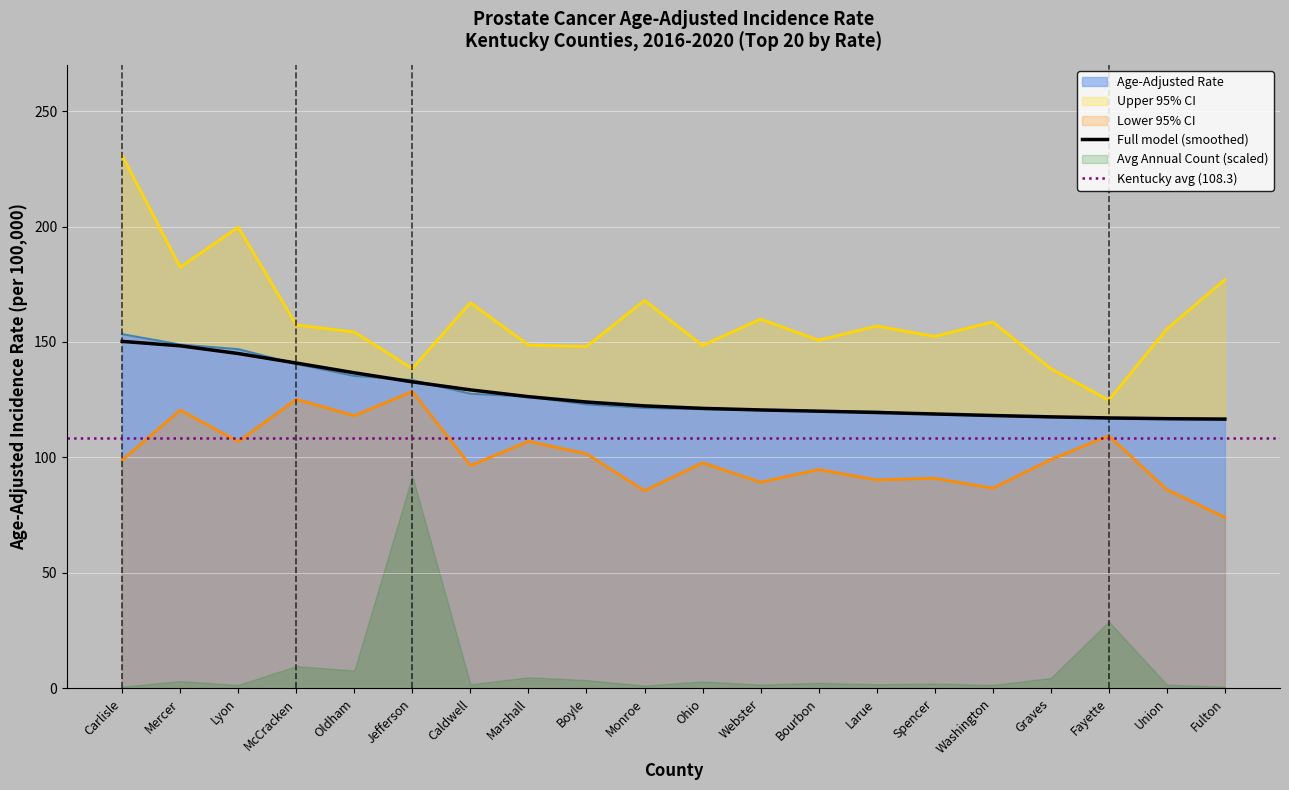

The value of Age-Adjusted Rate at Carlisle is 70.5. True or false?

False